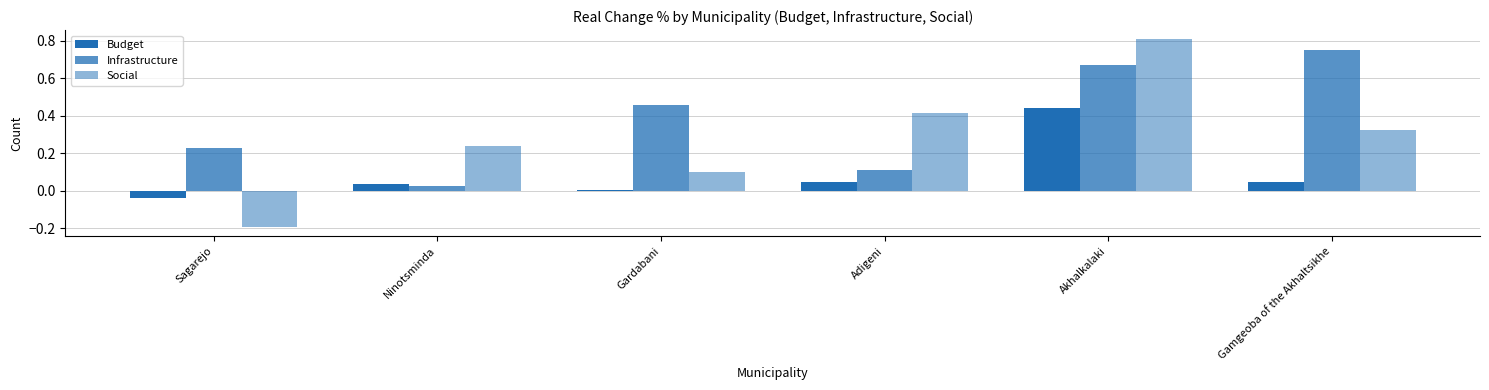

What is the label of the 5th bar from the left?

Akhalkalaki